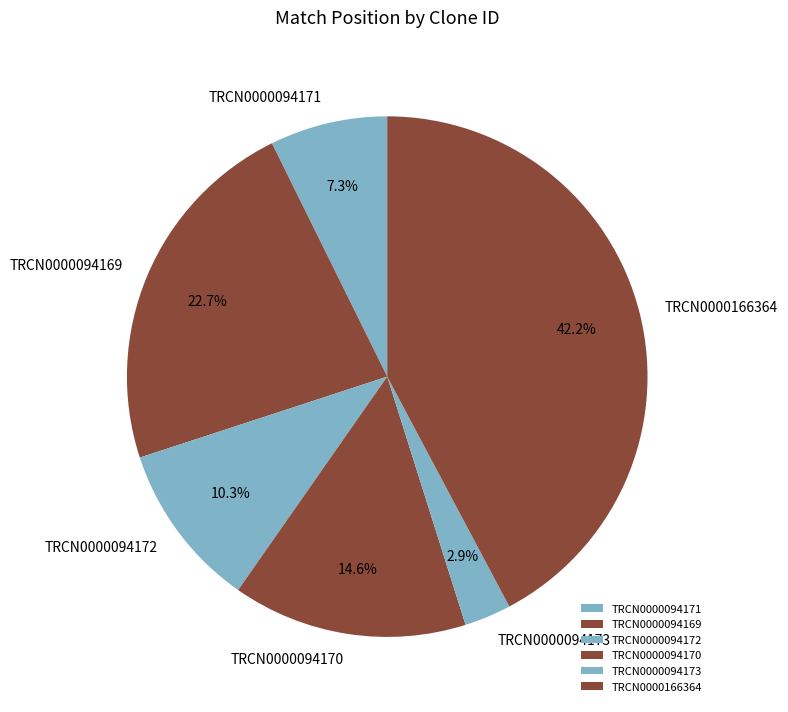

How many segments does this pie chart have?

6